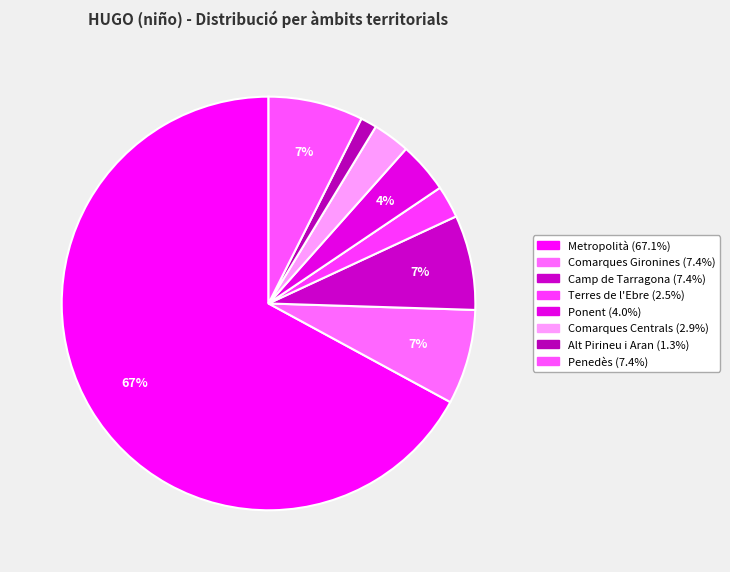

How many segments does this pie chart have?

8